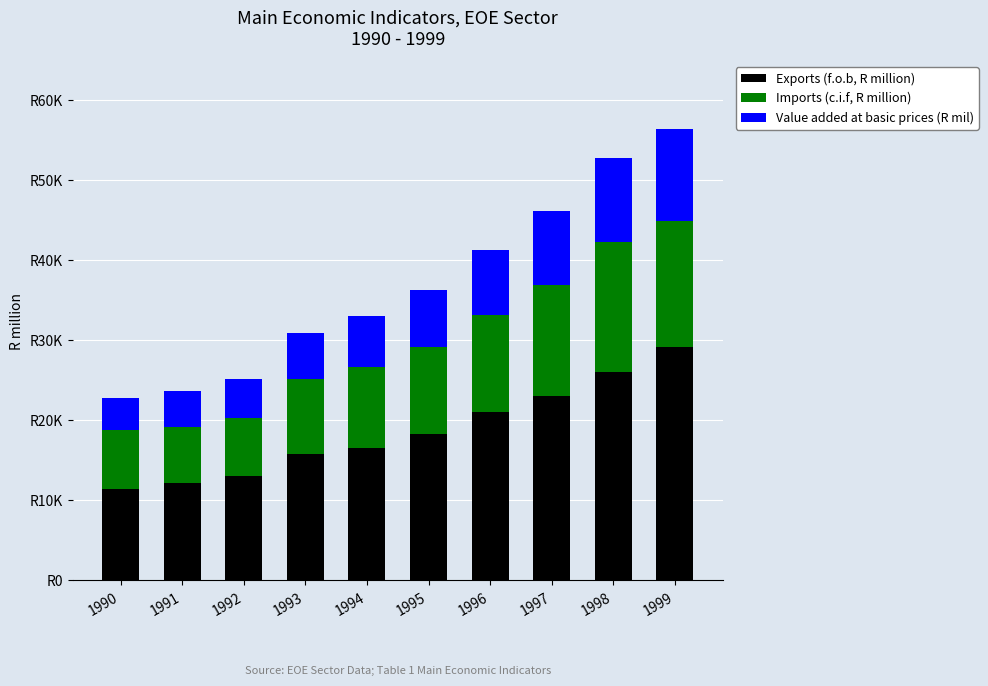

Are the bars horizontal?

No